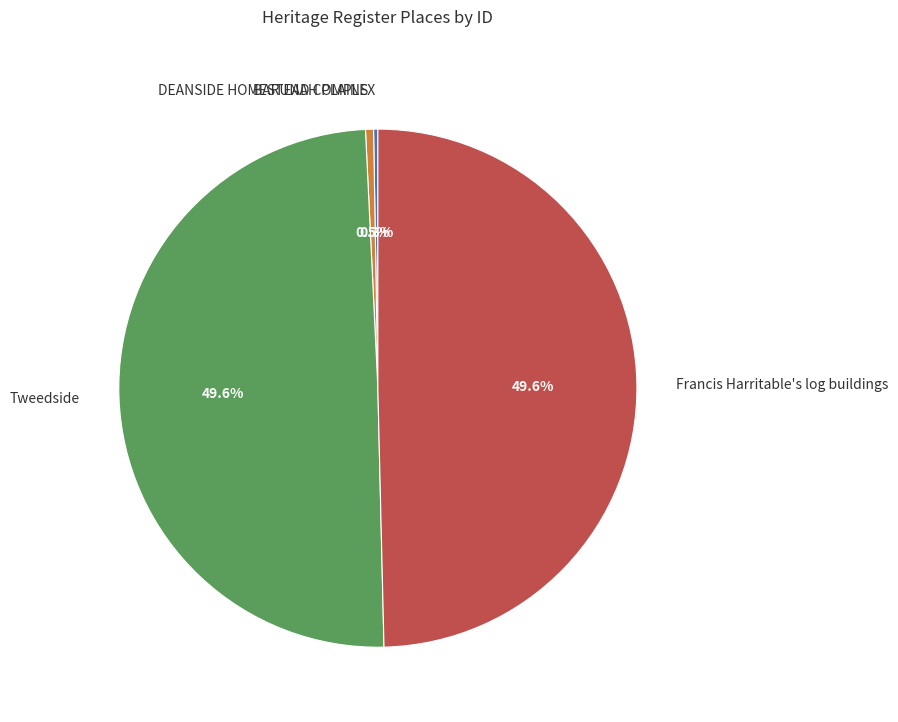

Does BARUNAH PLAINS account for over 50% of the chart?

No